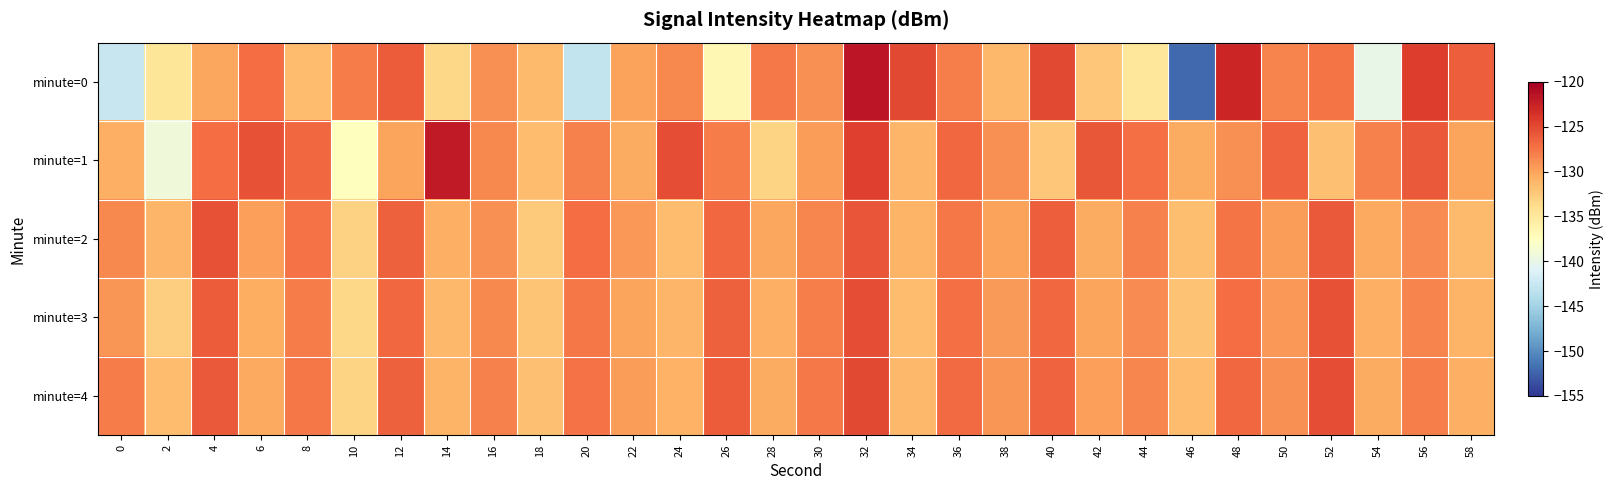

At which category is the sum across all series the highest?

32